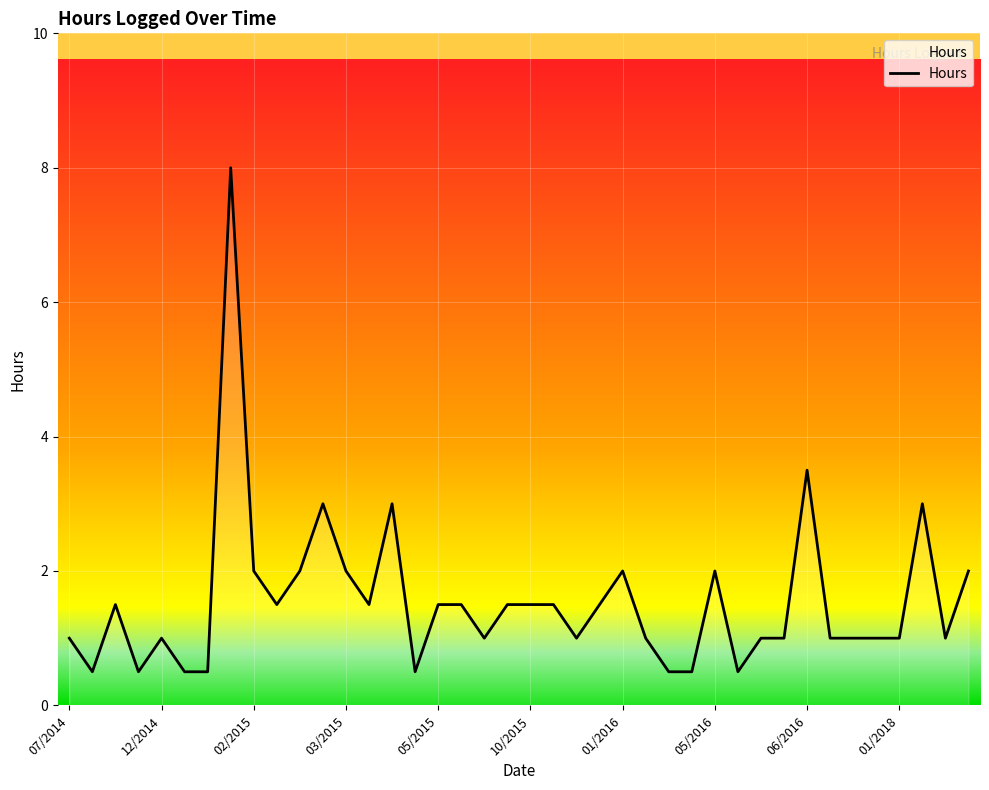

How many series are shown in this chart?

1